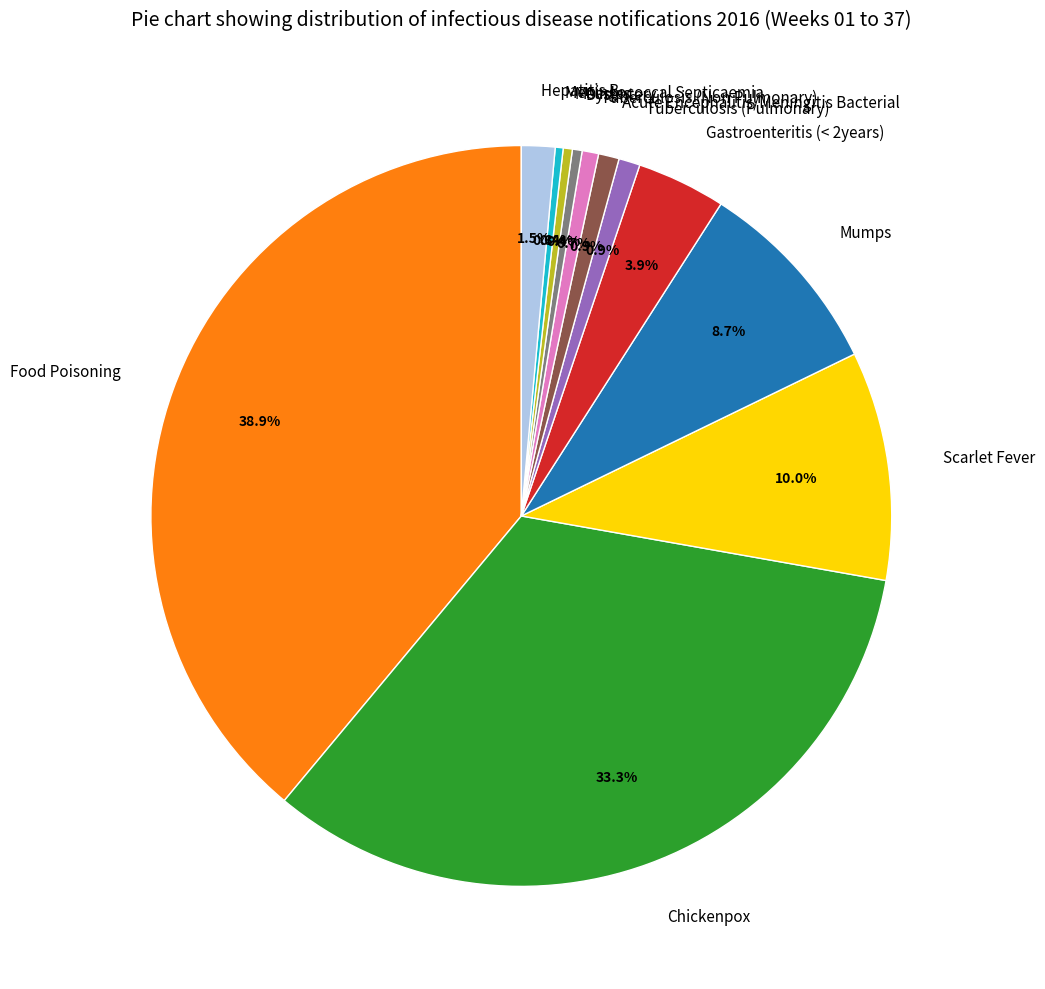

Which slice is the largest?

Food Poisoning